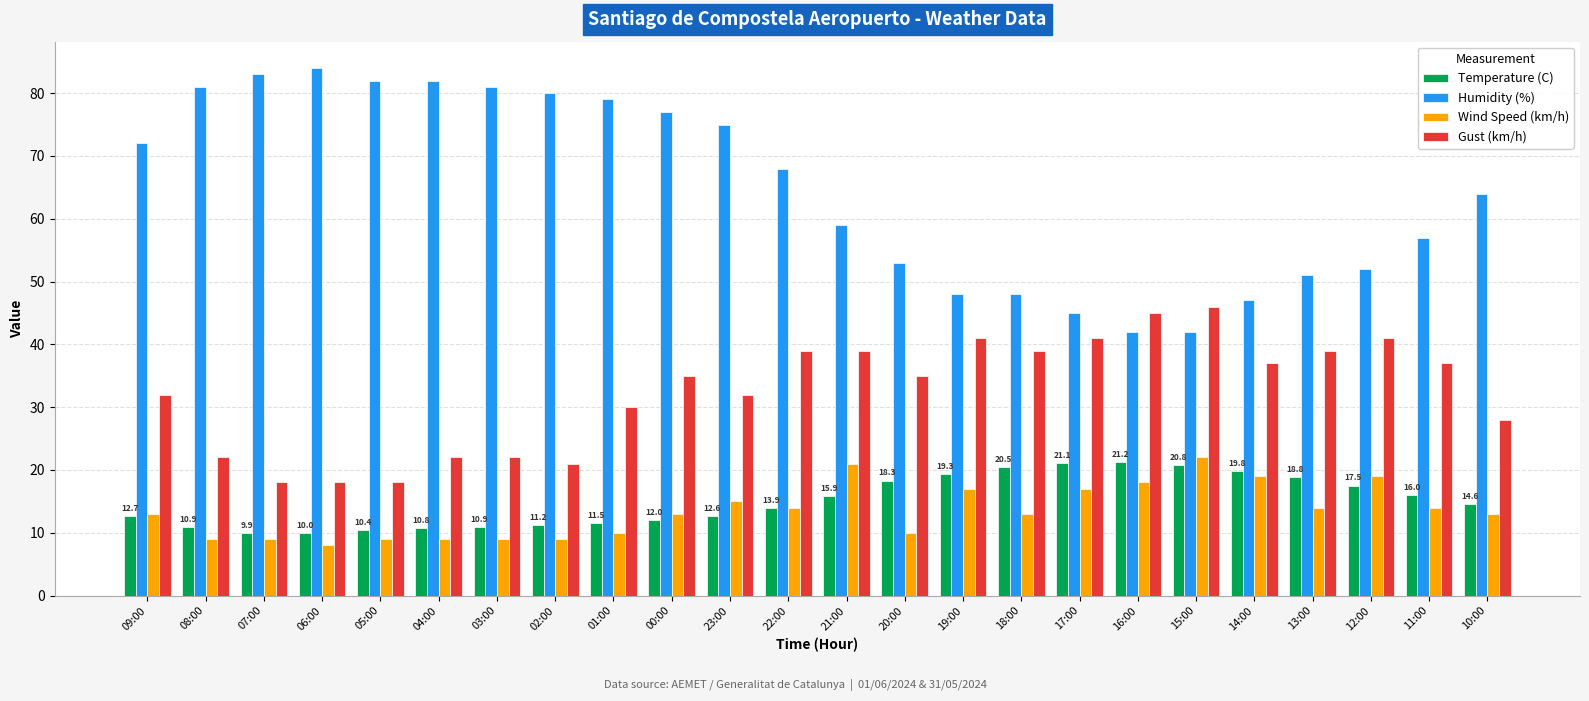

Does the chart contain any negative values?

No